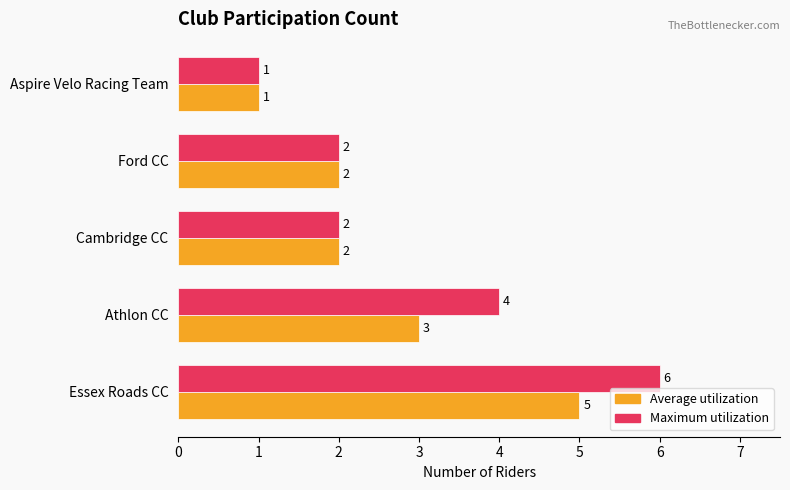

What is the sum of all Maximum utilization values?

15